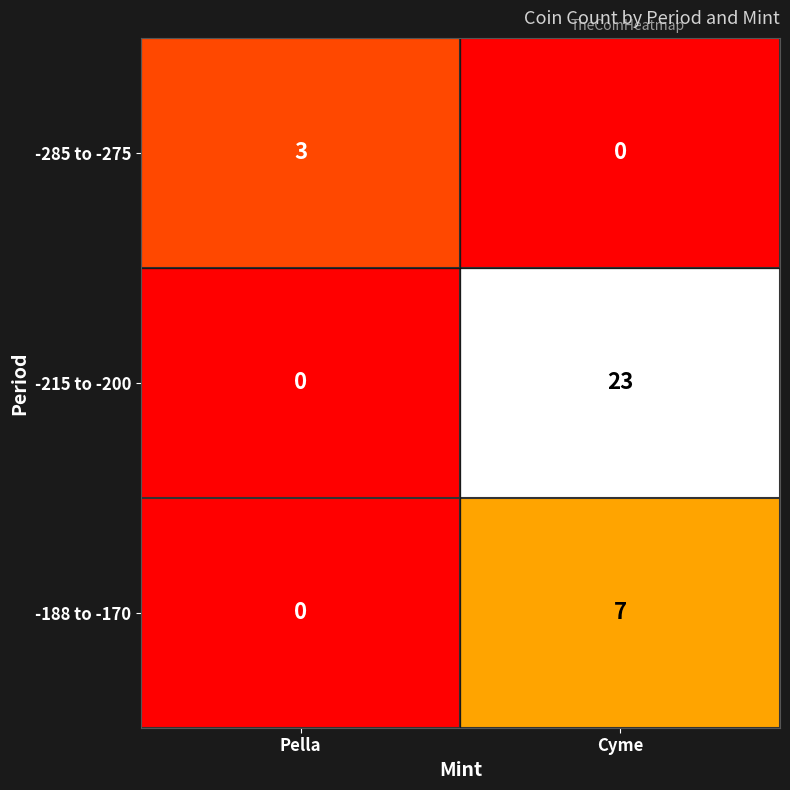

What is the difference between the -285 to -275 values at Cyme and Pella?

3